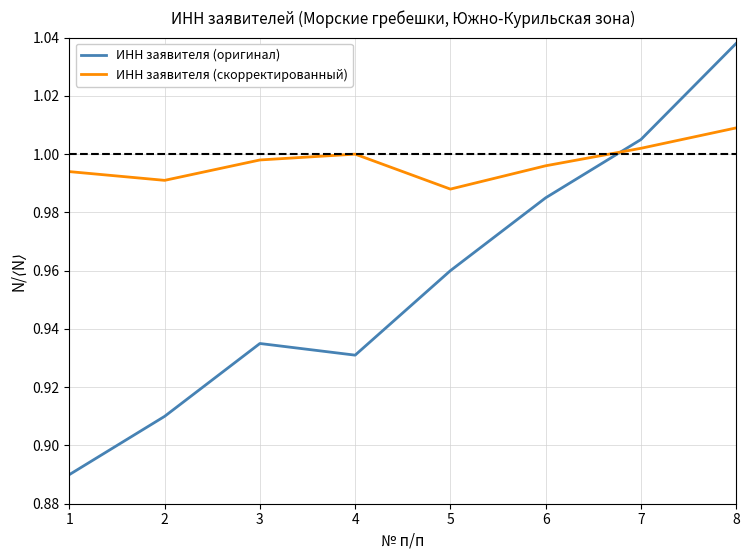

Which series changed the most between 1 and 7?

ИНН заявителя (оригинал)